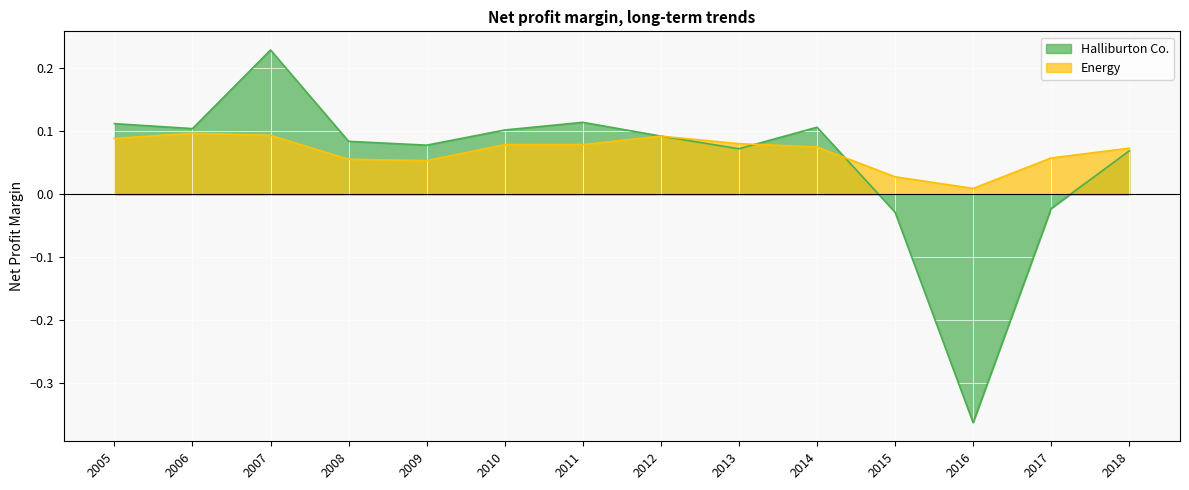

Where is the first local minimum for Halliburton Co.?

2006